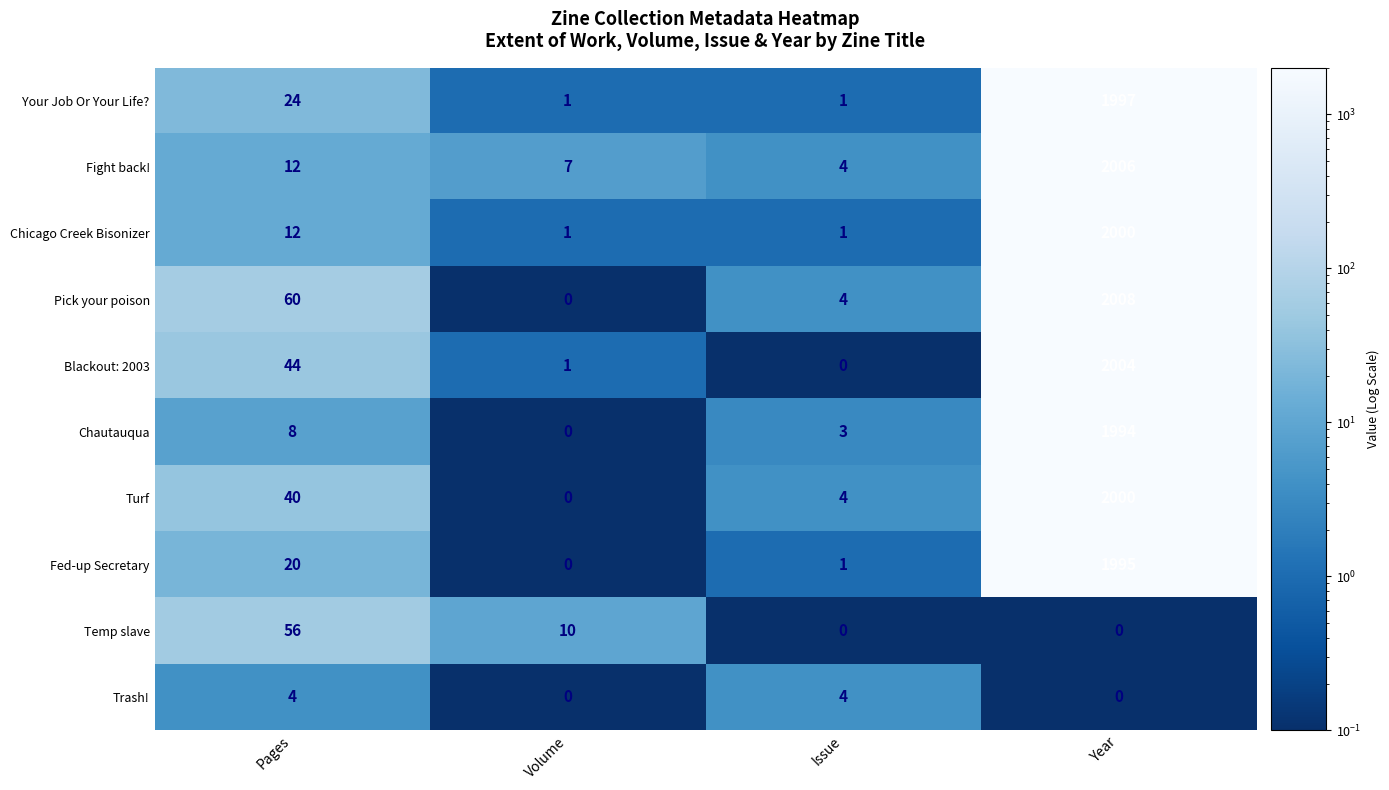

What is the greatest value displayed?

2008